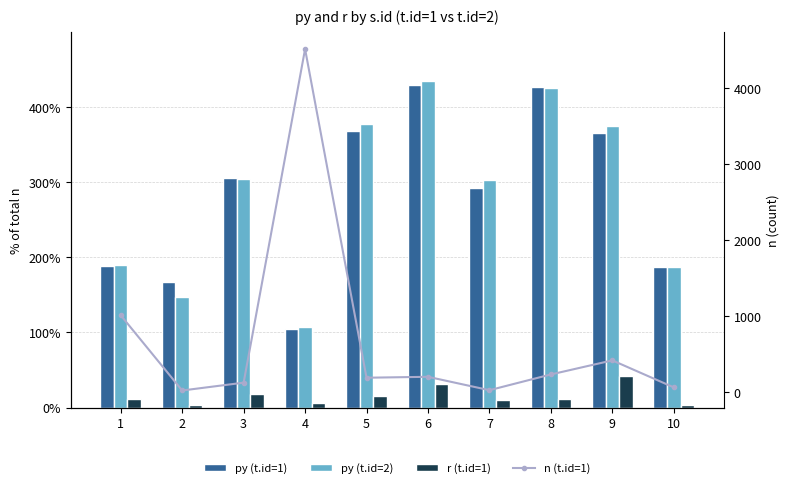

Rank the series by their maximum value, from lowest to highest.

r (t.id=1), py (t.id=1), py (t.id=2), n (t.id=1)